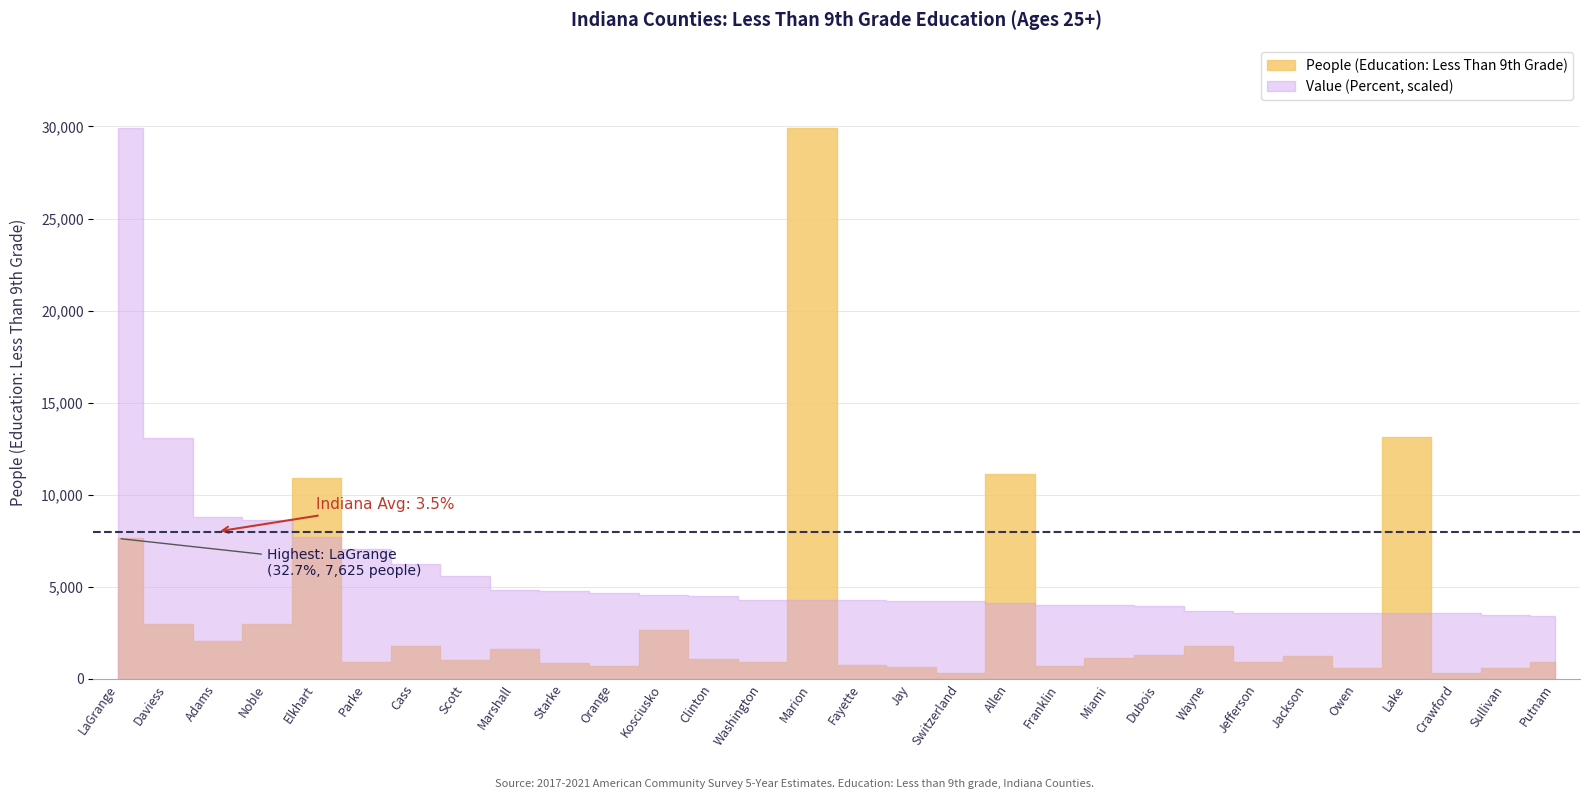

What is the label of the 14th point from the right?

Jay